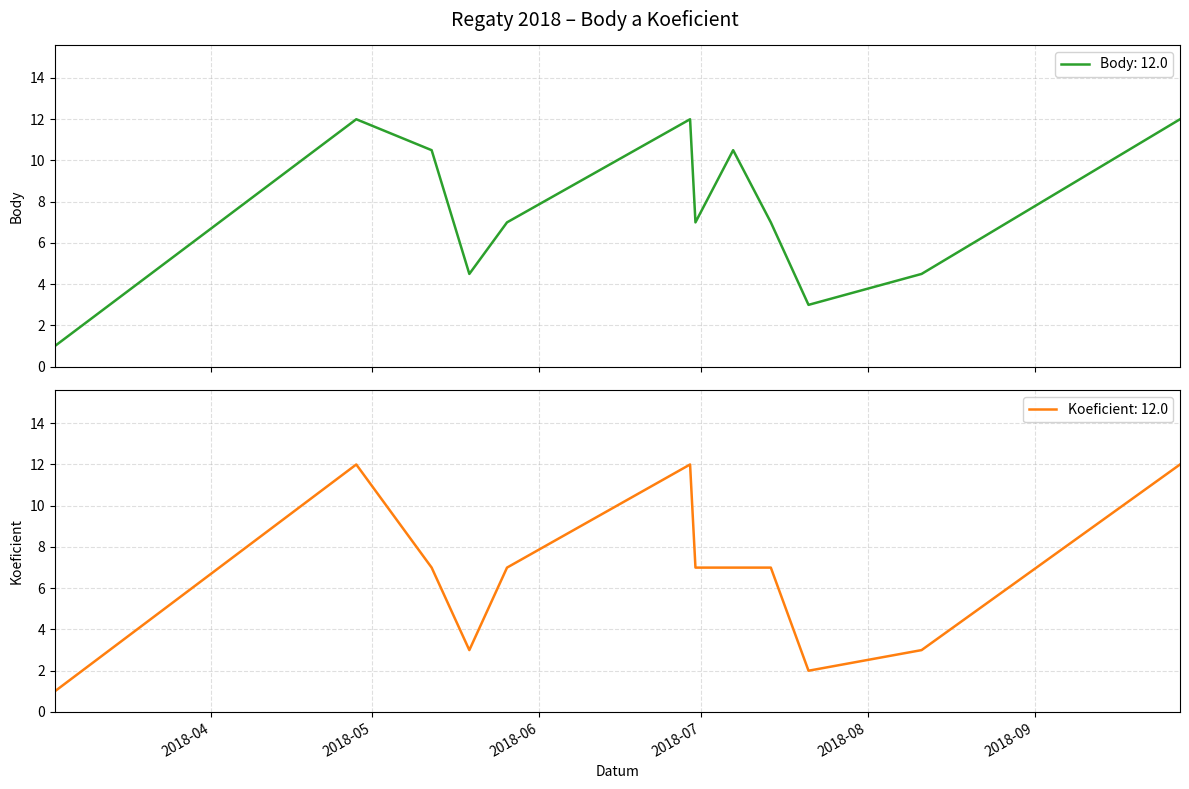

How many interior local valleys does the Body series have?

3